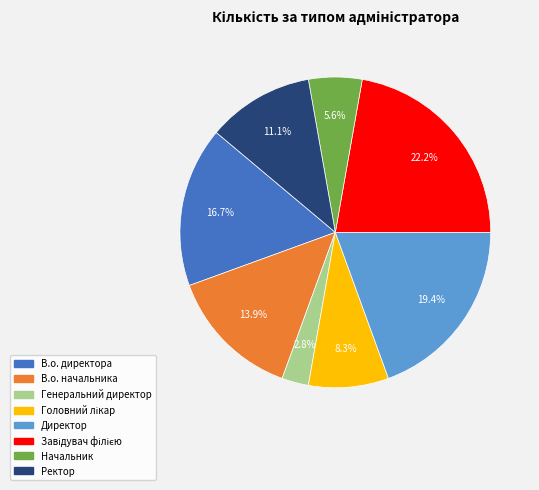

Approximately how many times larger is the value at Ректор compared to В.о. начальника?

0.8